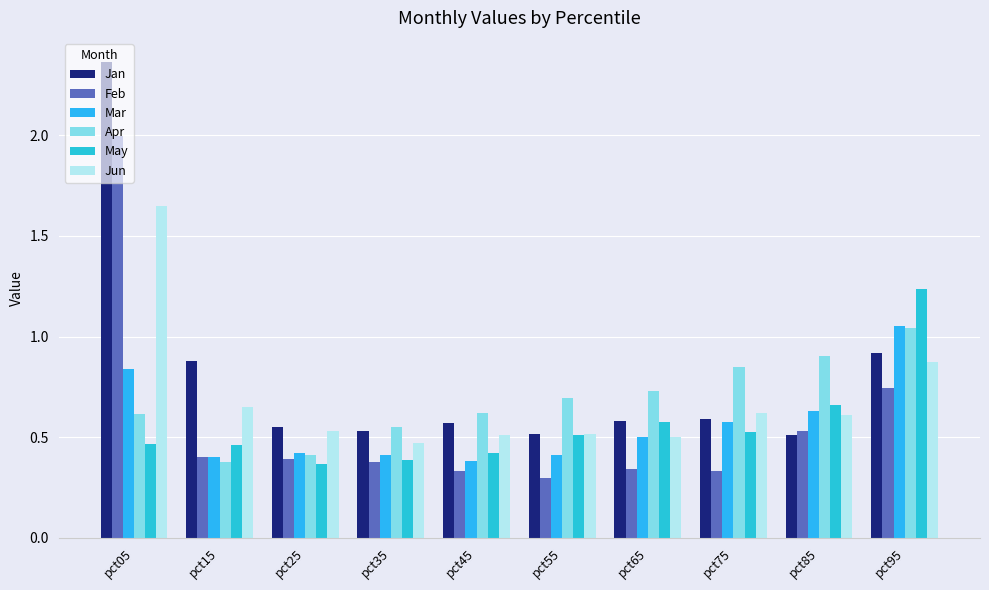

How many series are shown in this chart?

6